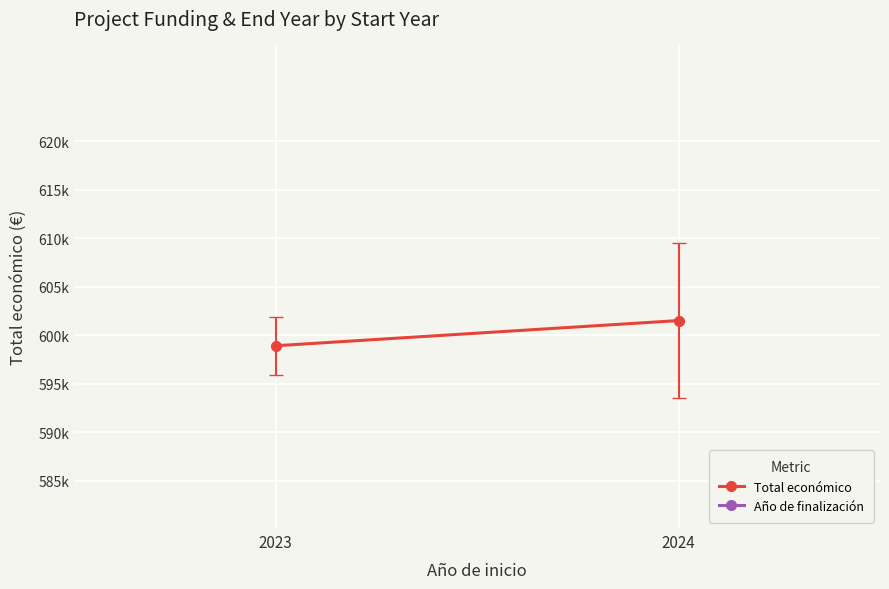

True or false: Año de finalización has a value of 790000.0 at 2024.

True